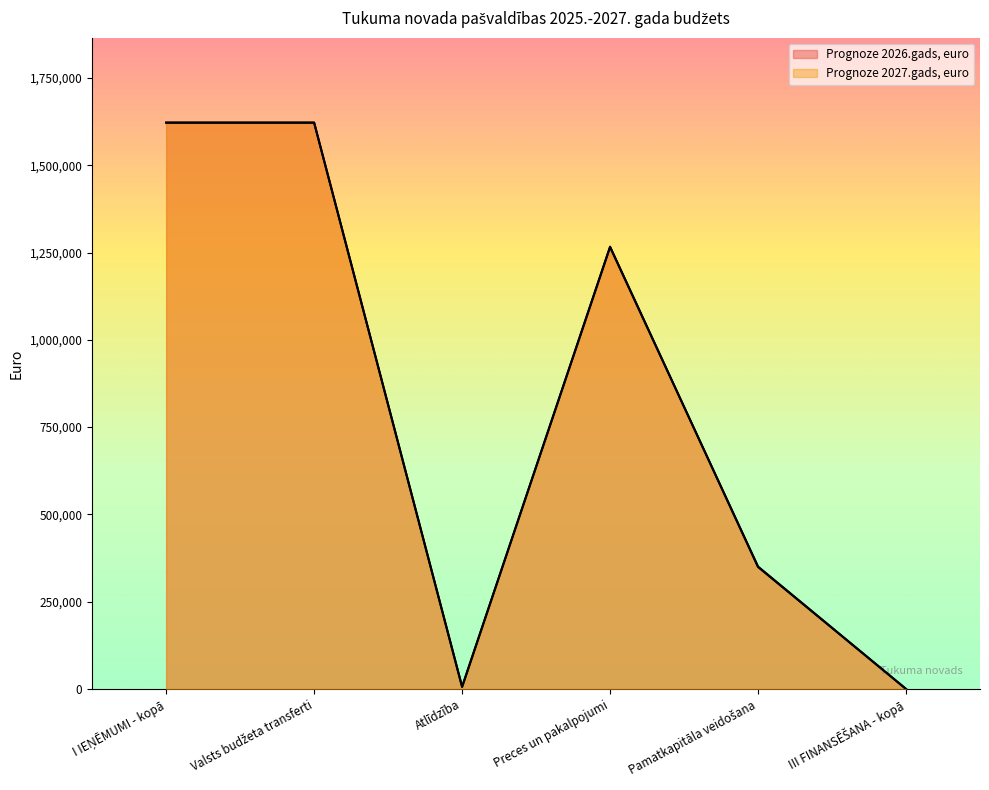

Is it true that Prognoze 2027.gads, euro equals 1265495 at Preces un pakalpojumi?

True